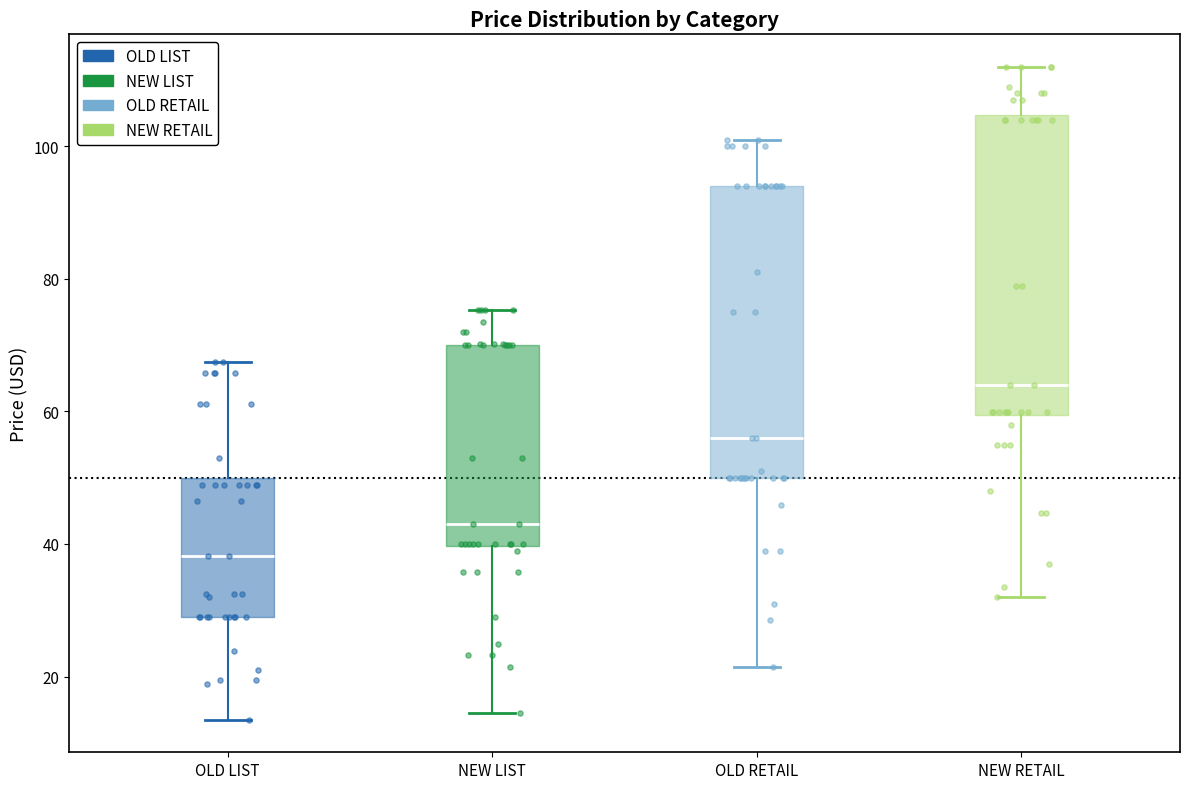

Where does the upper whisker of the box for OLD LIST end on the y-axis? The values are not printed on the chart, so give them approximately, as read against the axis.

68